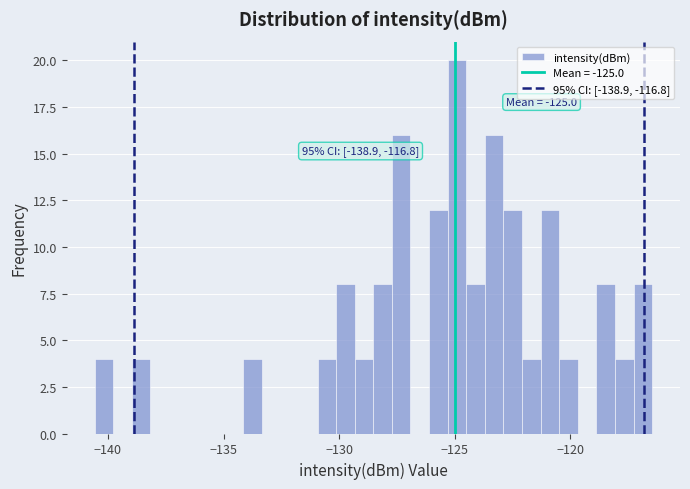

Around what value on the x-axis is the tallest bar? Give the approximate position of its centre, as read against the axis.

-125.0